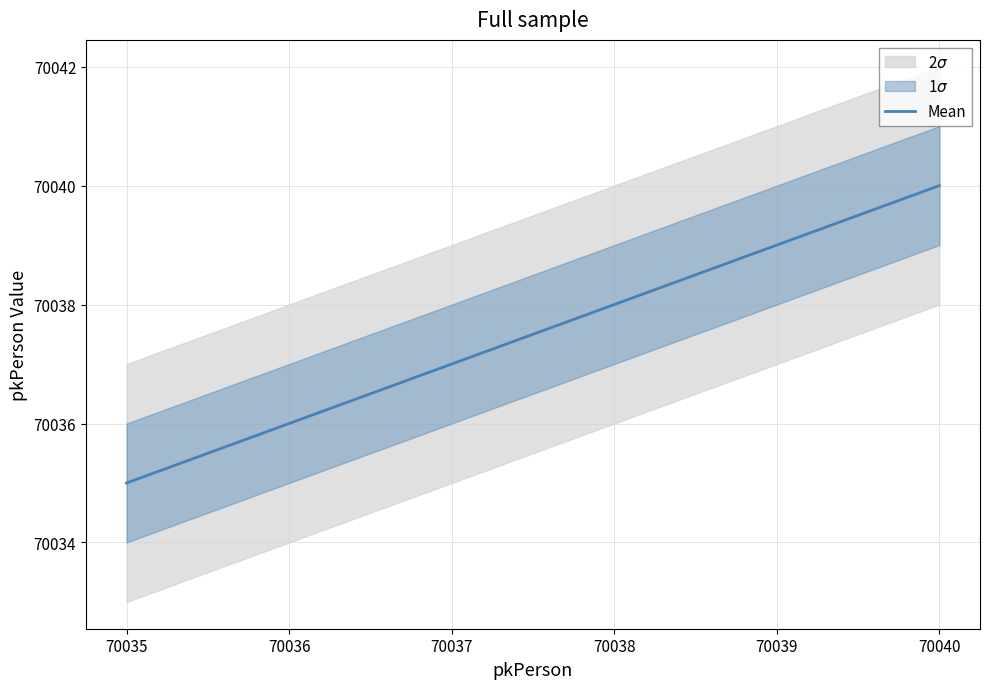

The Mean series shows 70037 at 70037. True or false?

True